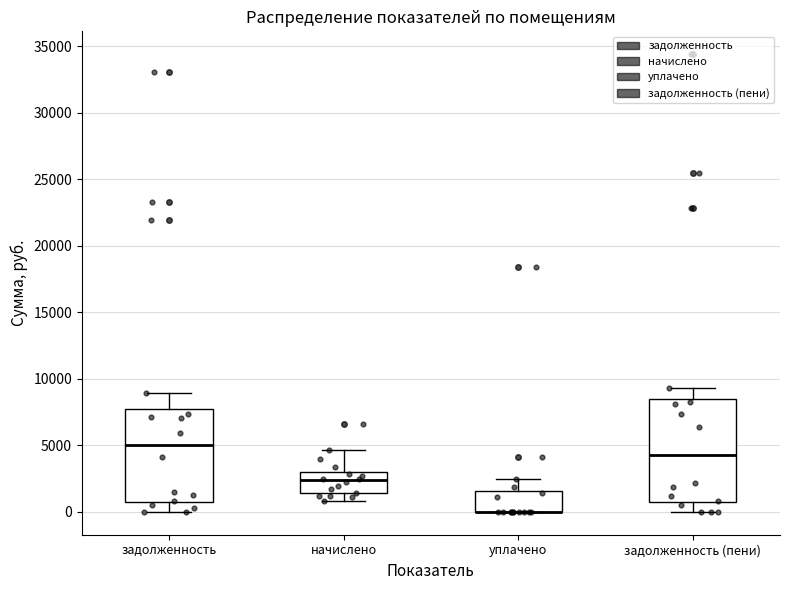

Where is the lower edge of the box for задолженность (пени) on the y-axis? The values are not printed on the chart, so give them approximately, as read against the axis.

1000